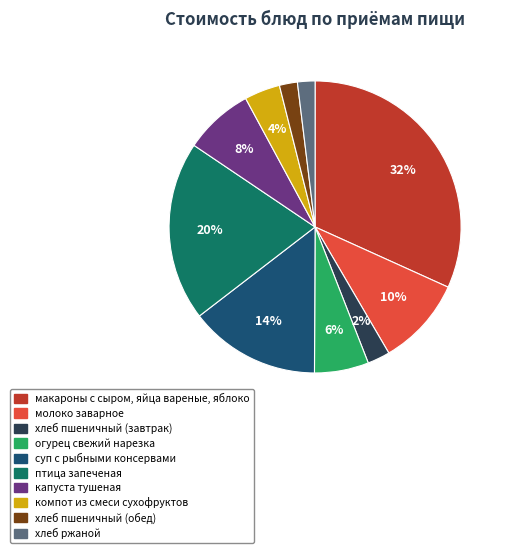

Do макароны с сыром, яйца вареные, яблоко and суп с рыбными консервами together represent more than half of the pie?

No